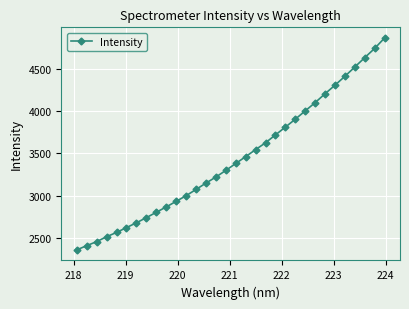

What is the value of the 16th point from the left?

3298.8